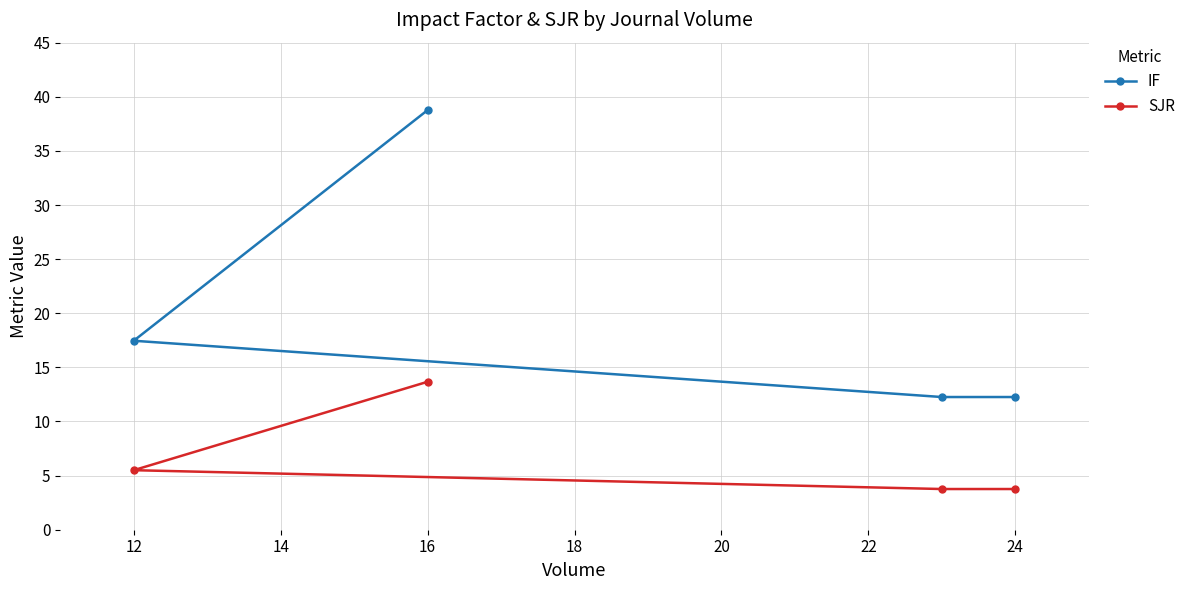

What is the average value of the IF series?

20.2